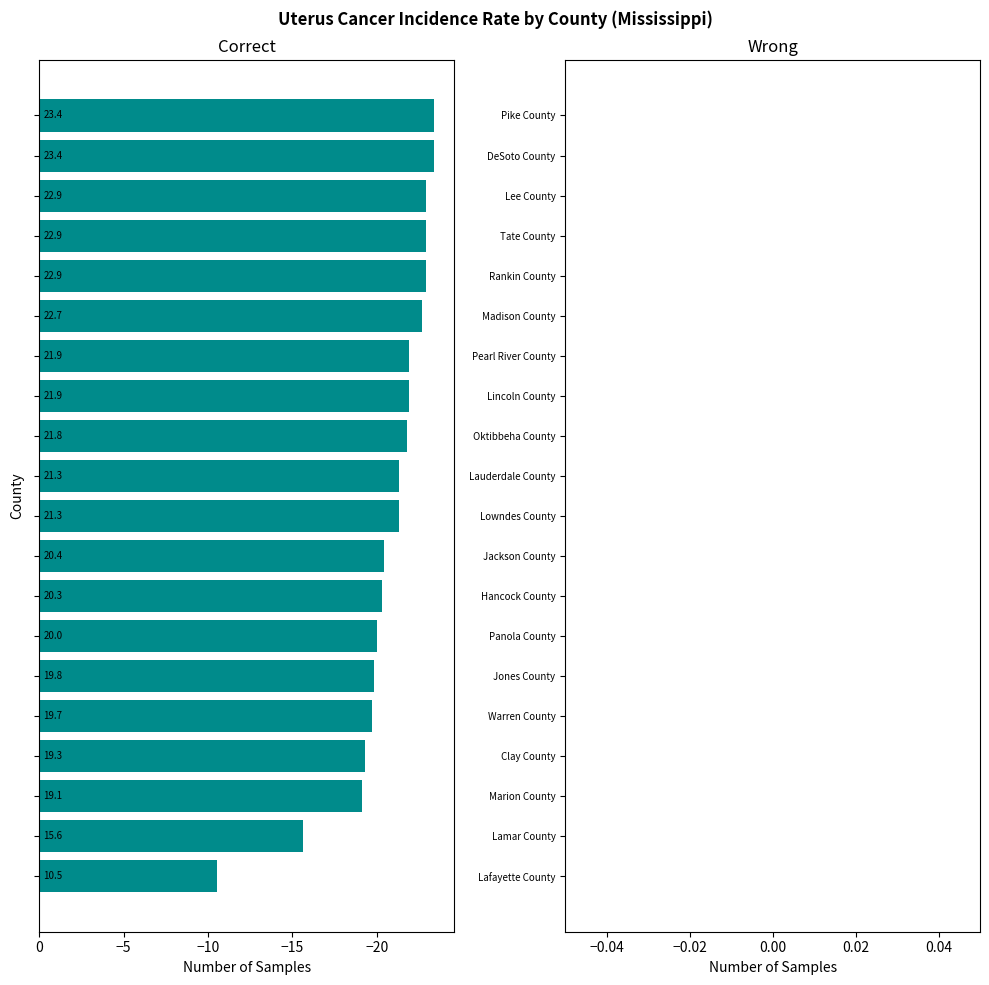

How many data points does each series have?

20